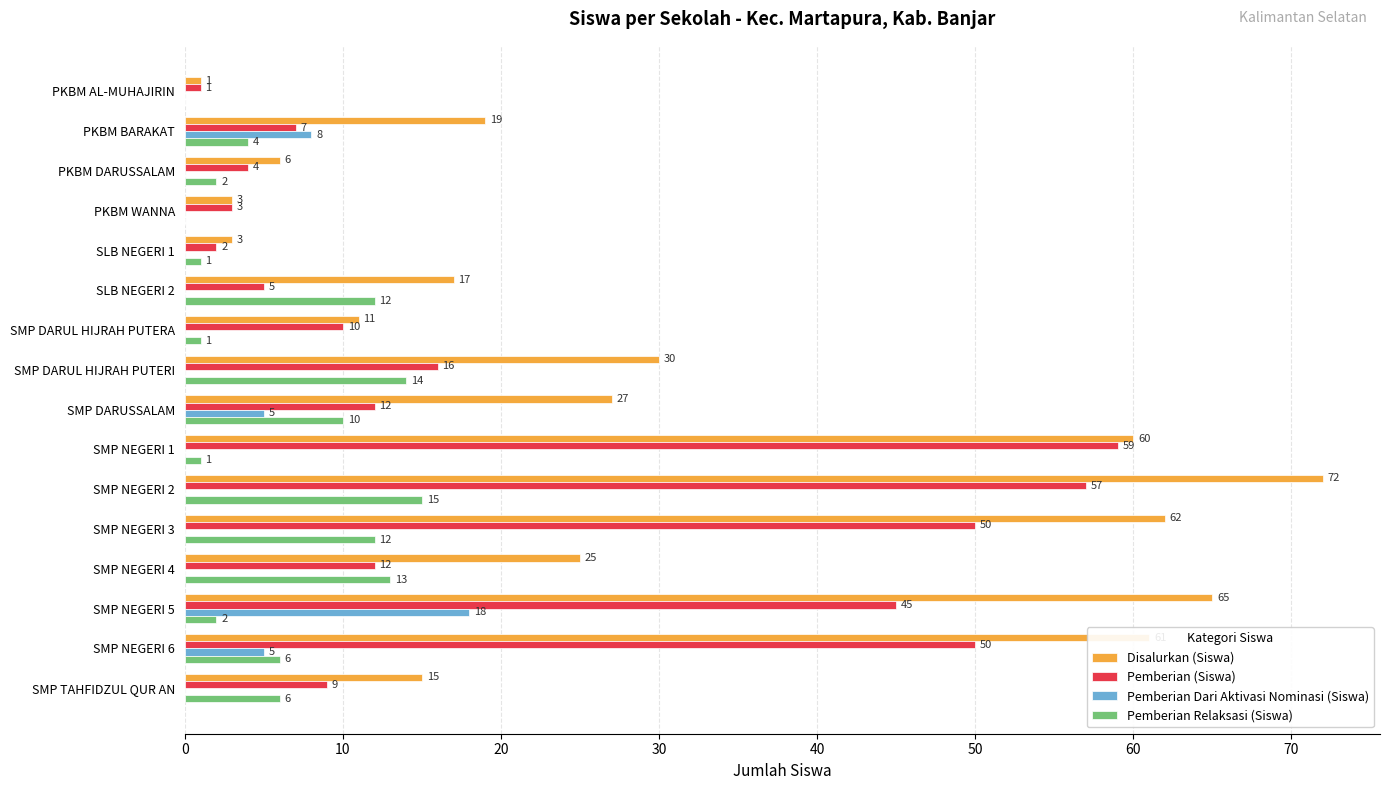

Read the Pemberian (Siswa) value at SMP TAHFIDZUL QUR AN.

9